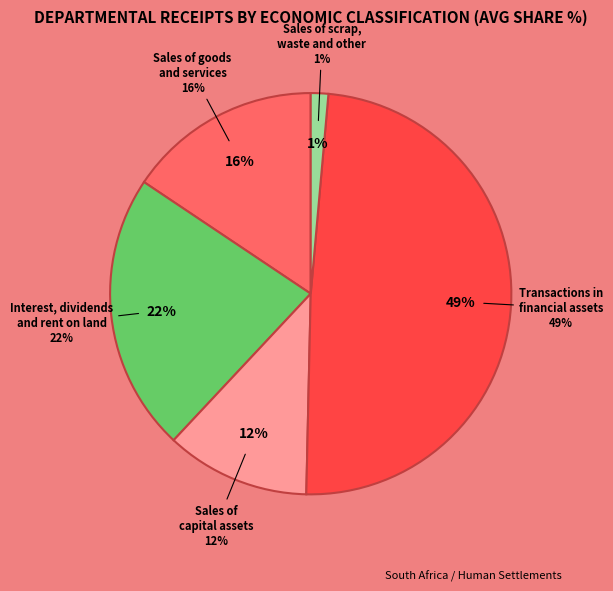

To the nearest percent, what is the difference between the Sales of goods and services and Sales of capital assets slice percentages?

4%